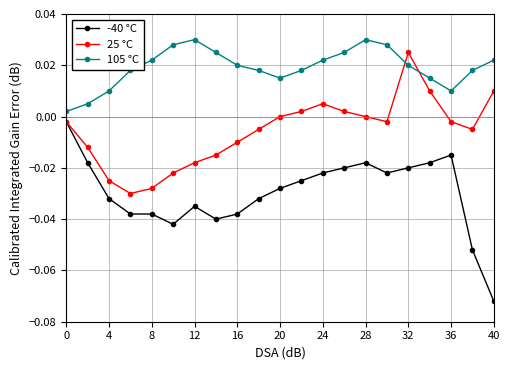

Which series has the largest total across all categories?

105 °C